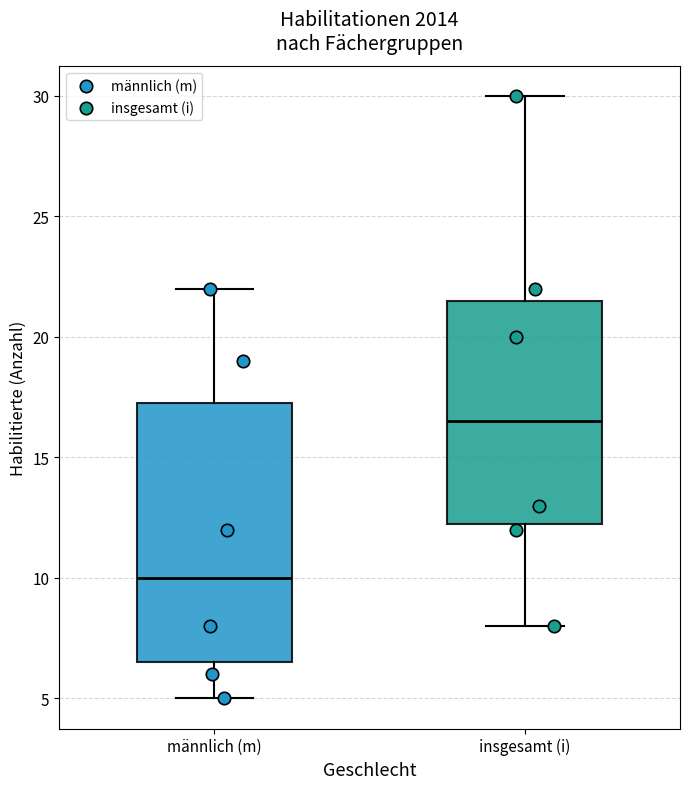

Where does the median line of the box for insgesamt (i) sit on the y-axis? The values are not printed on the chart, so give them approximately, as read against the axis.

16.5